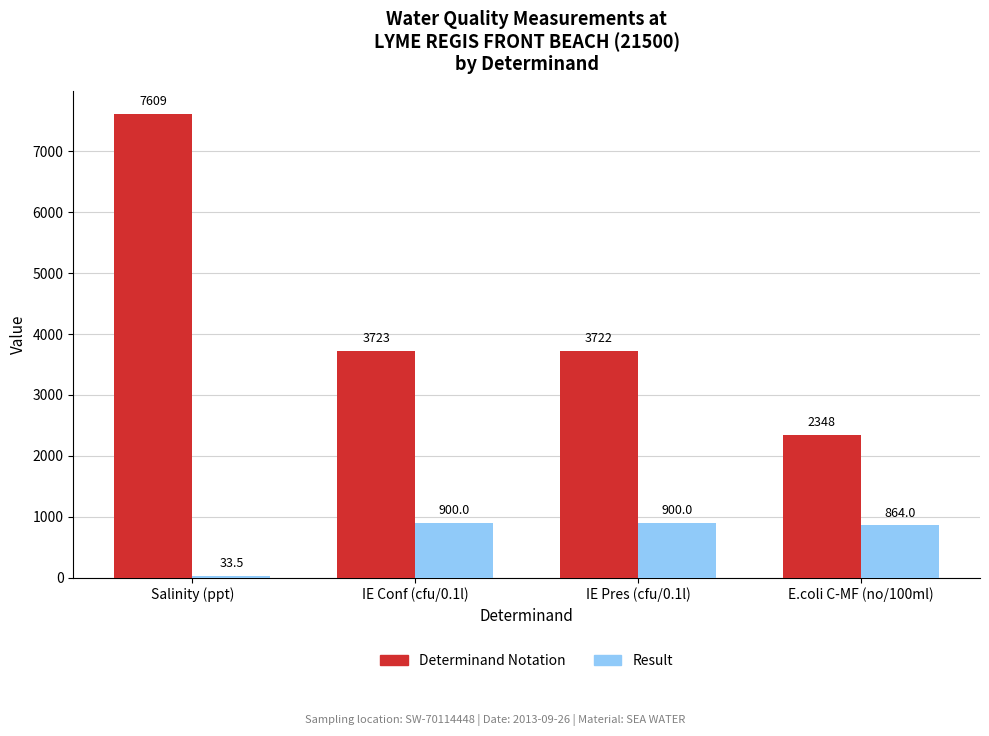

What is the lowest value of the Result series?

33.5